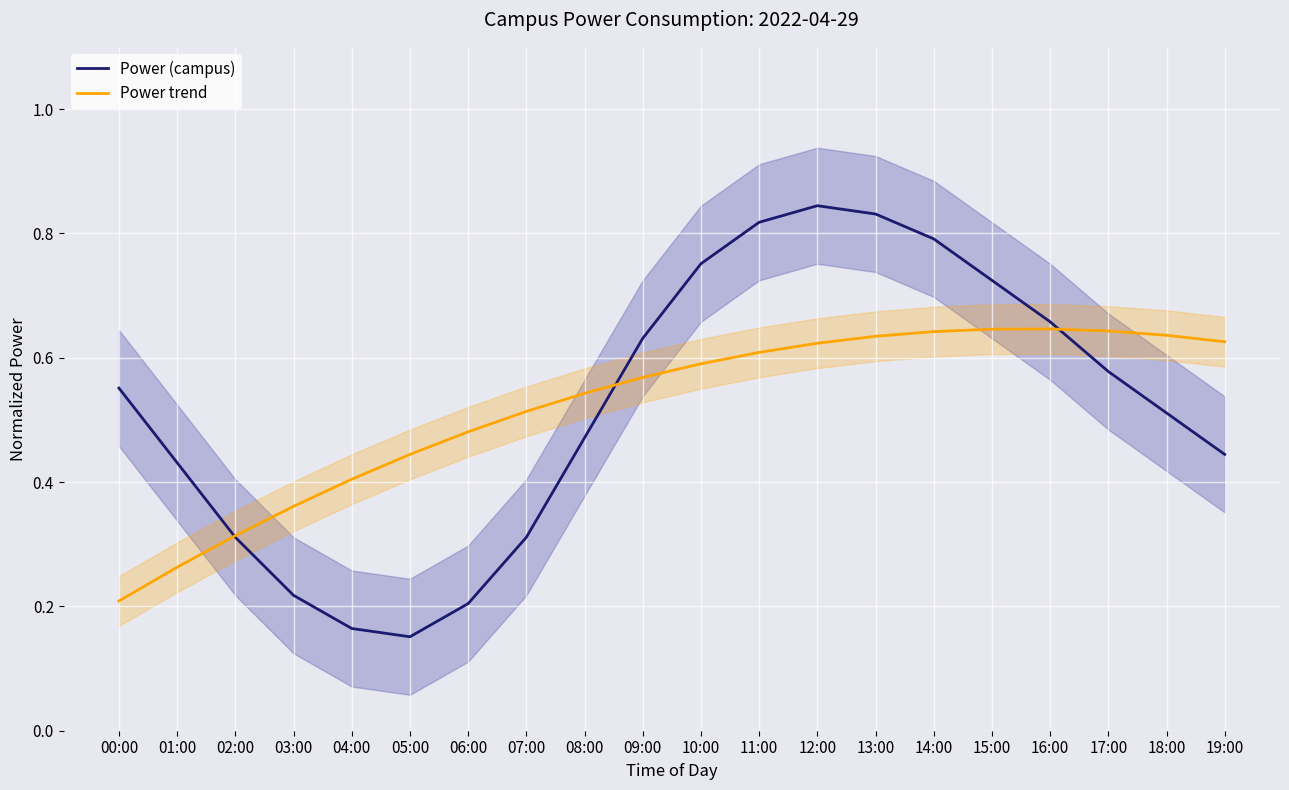

What is the spread (max minus min) of values at 13:00?

0.2